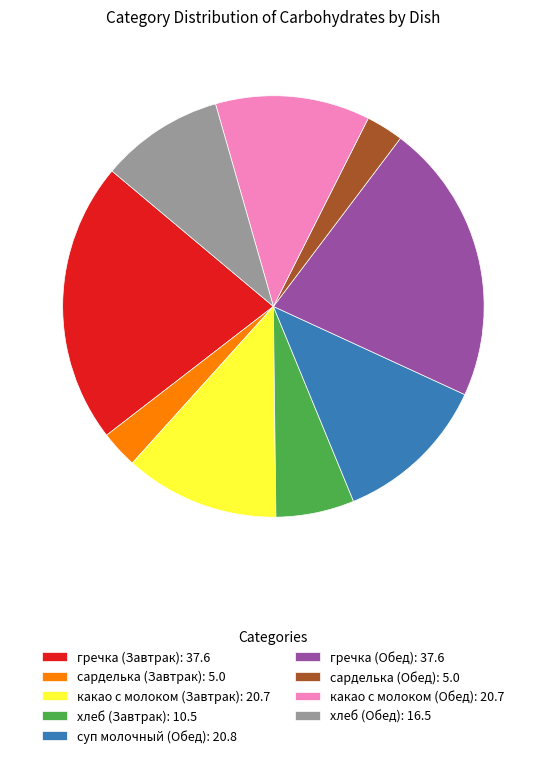

What is the ratio of the value at суп молочный (Обед): 20.8 to the value at сарделька (Обед): 5.0?

4.2